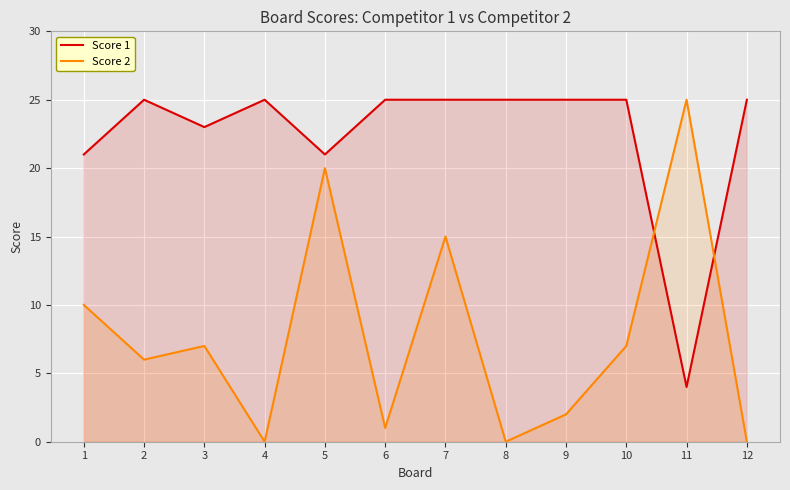

What are all the series names shown in the legend?

Score 1, Score 2